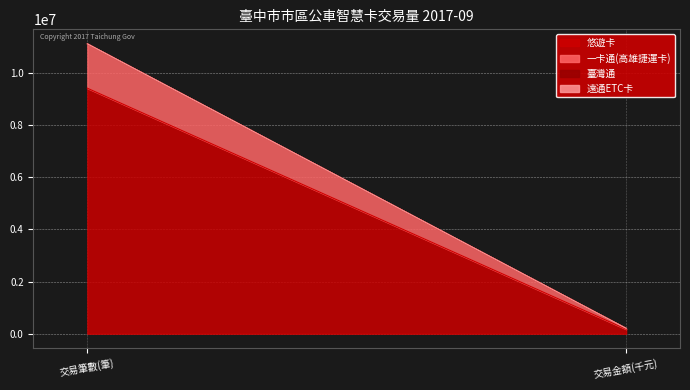

What is the label of the 1st point from the right?

交易金額(千元)